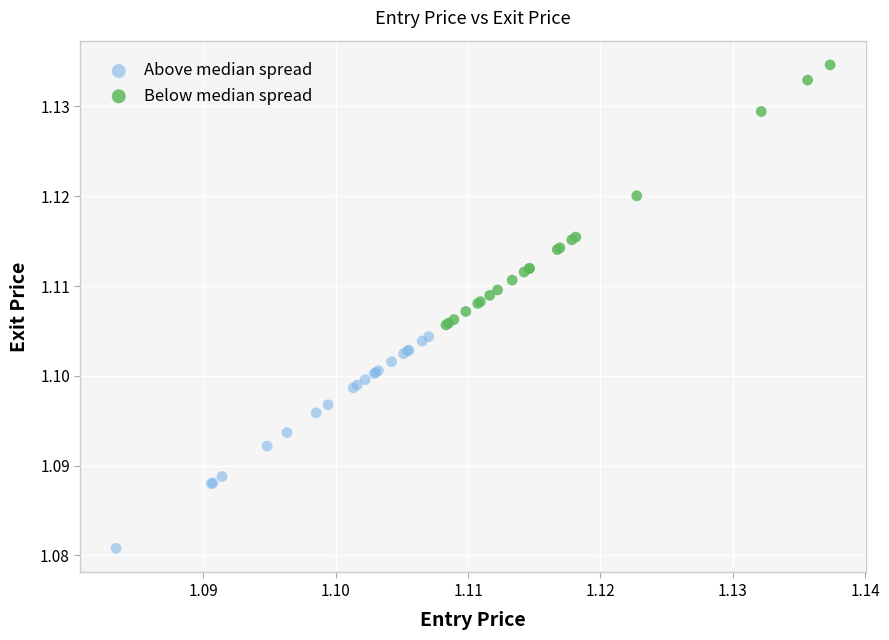

Which series contains the highest Y value?

Below median spread